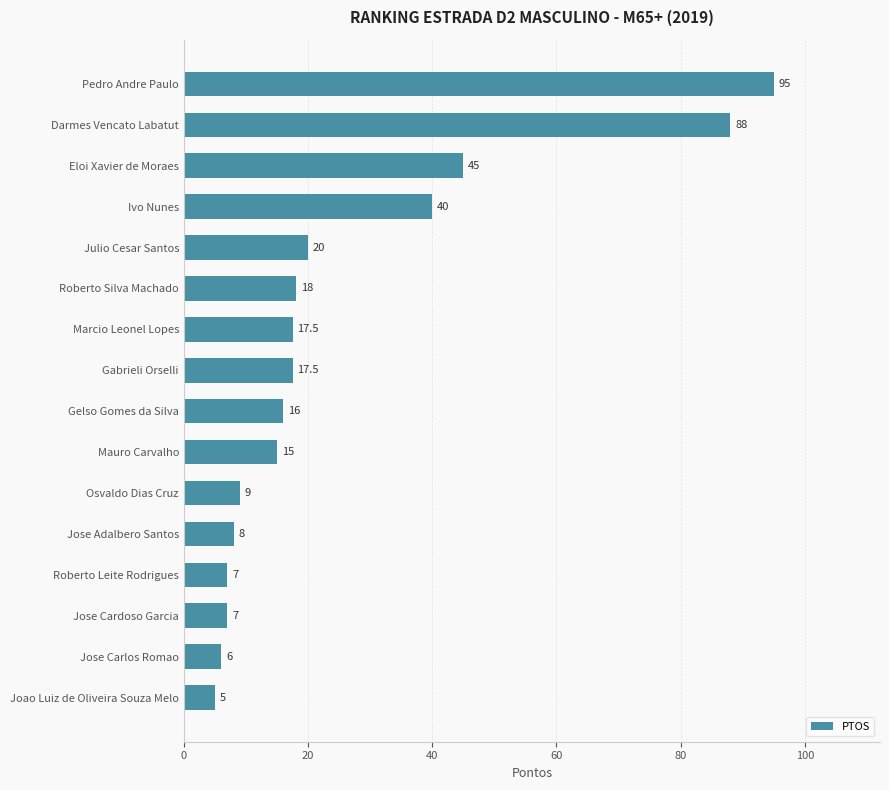

What is the label of the 14th bar from the top?

Jose Cardoso Garcia